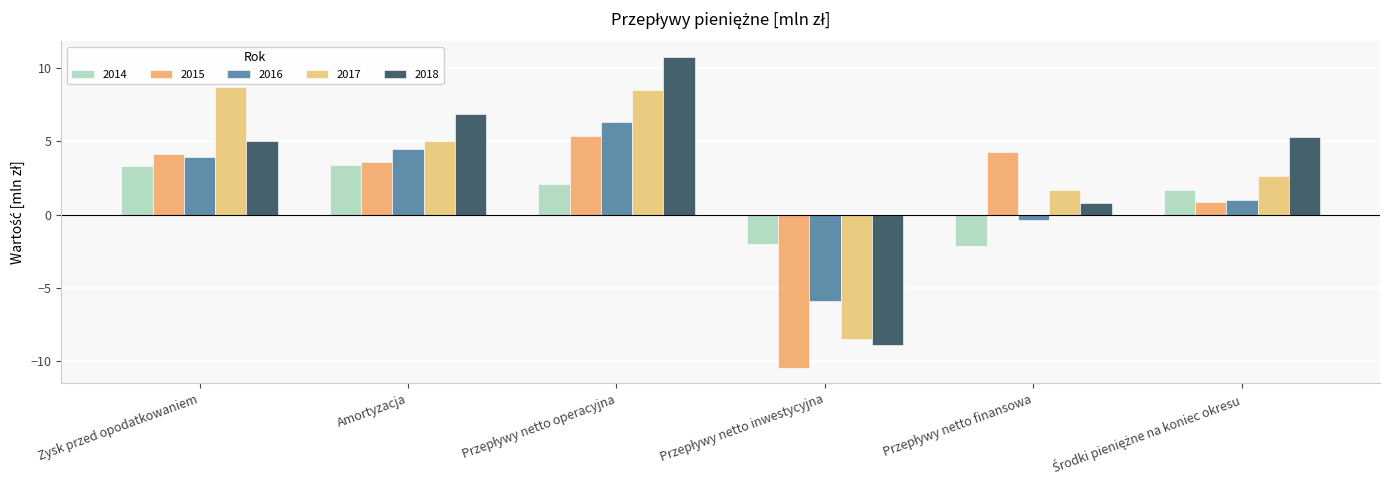

Count the number of categories in the chart.

6